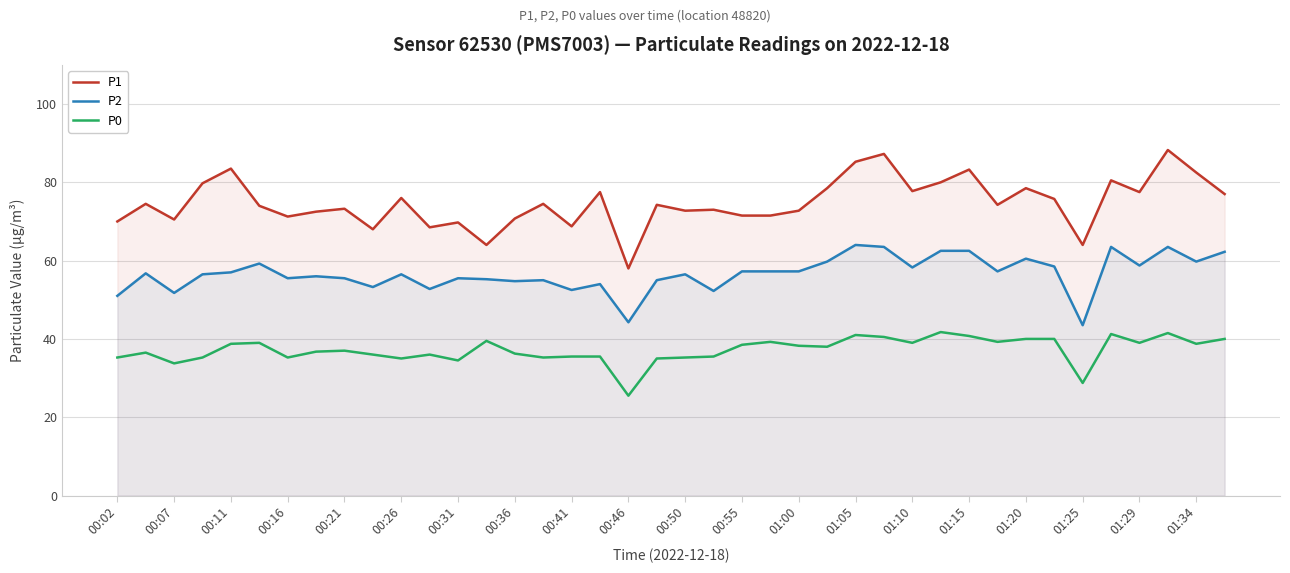

Which series has the largest total across all categories?

P1